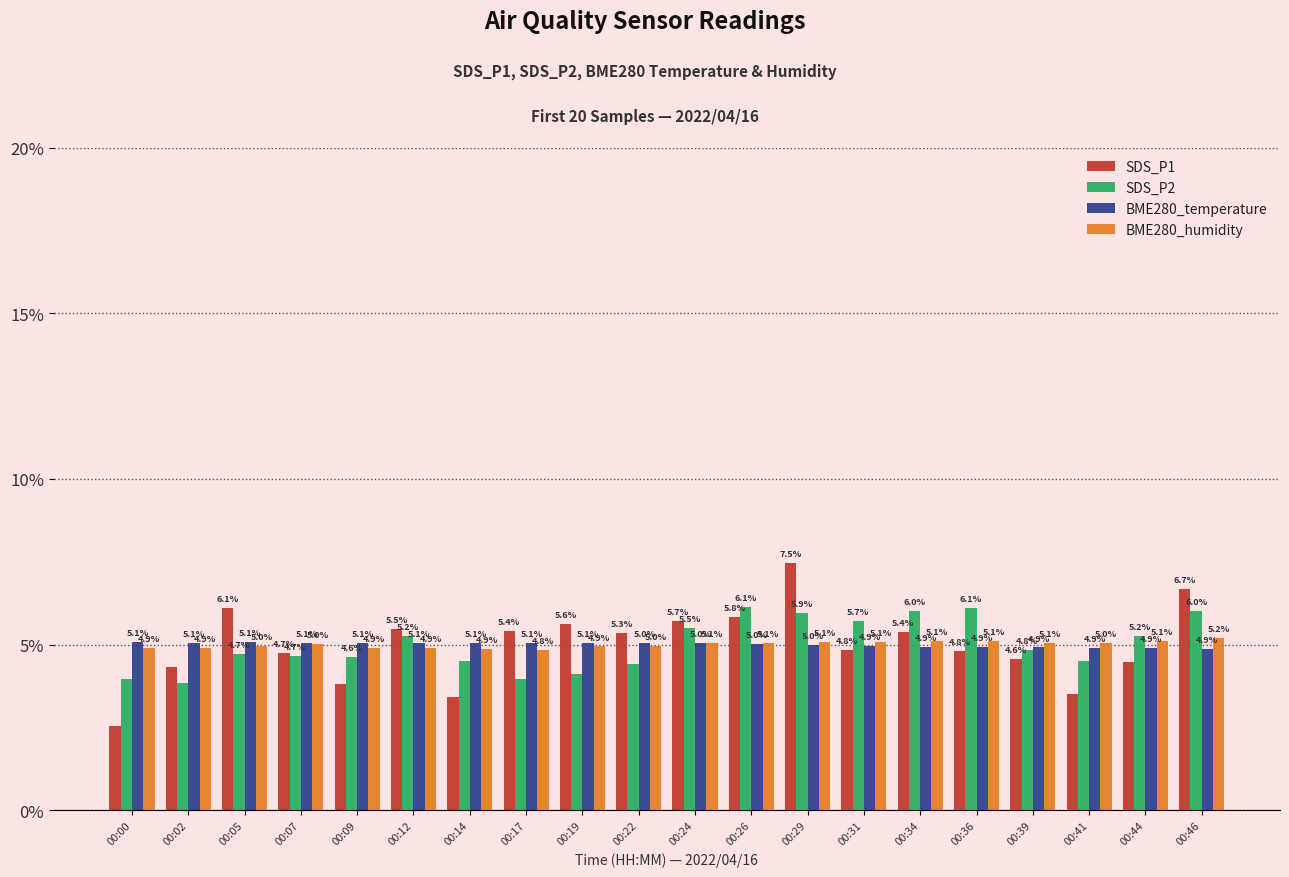

How many bars are there in each group?

4